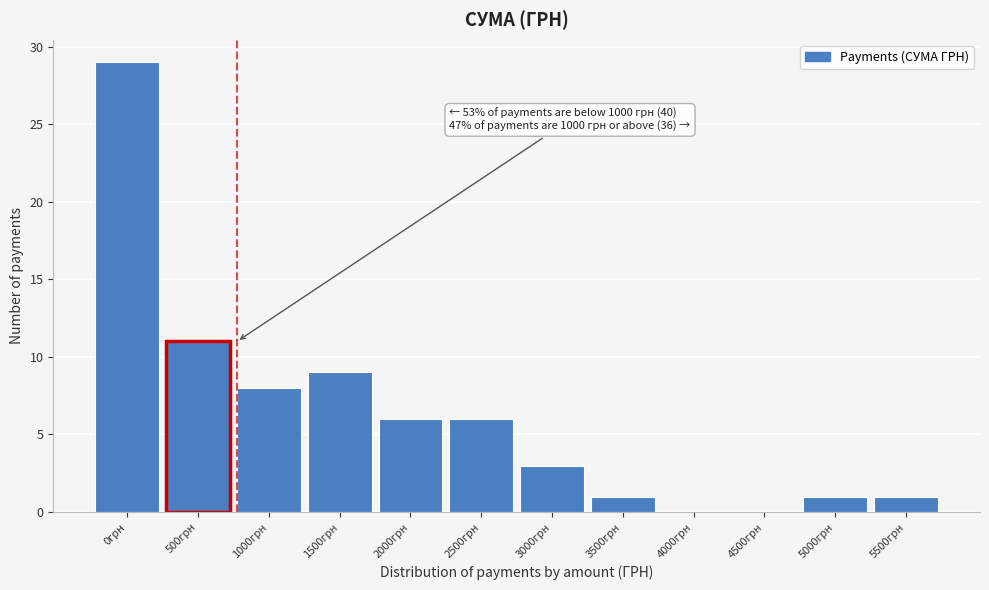

Reading right to left, transcribe all the data shown in this chart.

5500грн=1	5000грн=1	4500грн=0	4000грн=0	3500грн=1	3000грн=3	2500грн=6	2000грн=6	1500грн=9	1000грн=8	500грн=11	0грн=29